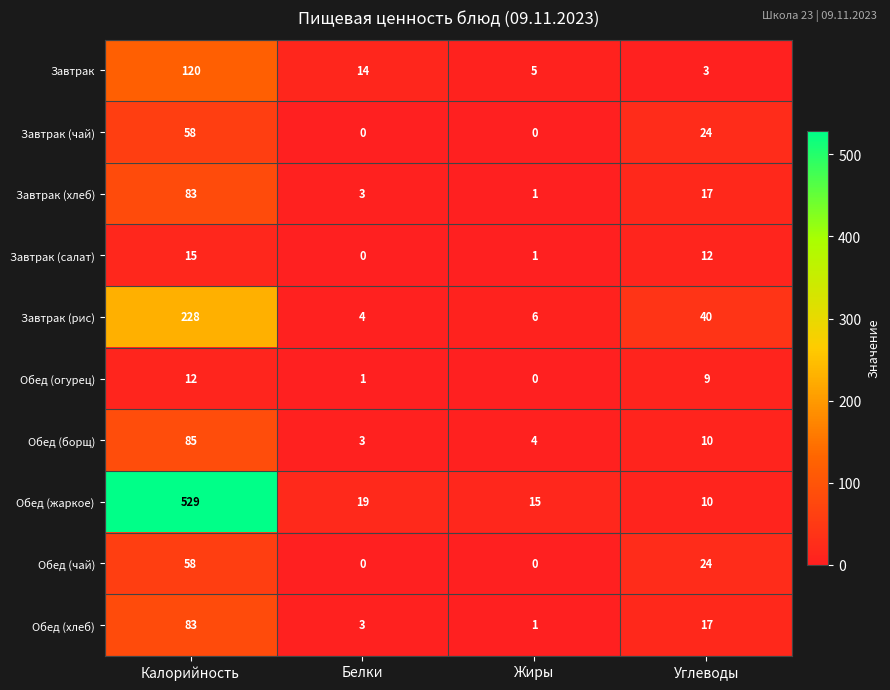

What is the total value across all series at Калорийность?

1271